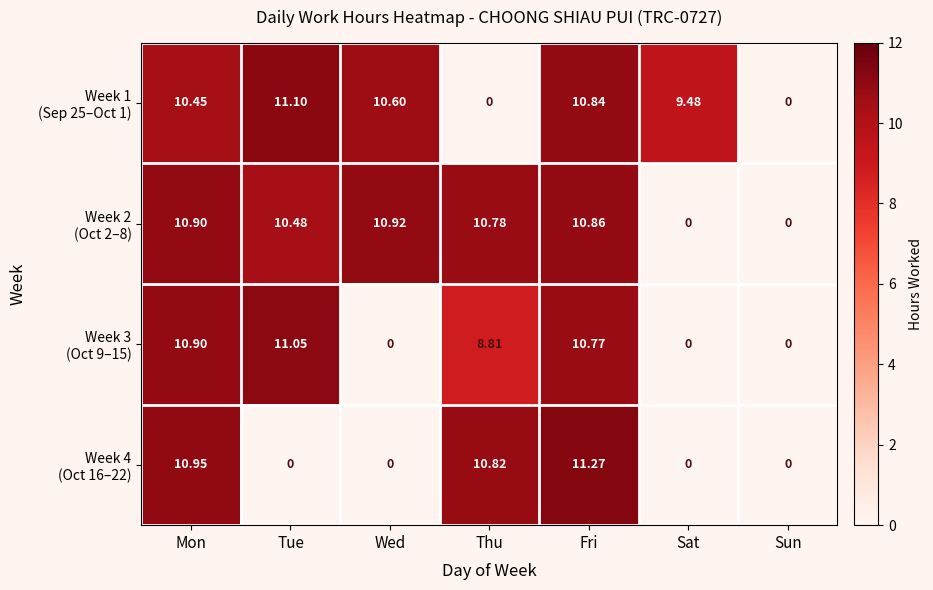

At which category is the sum across all series the highest?

Fri